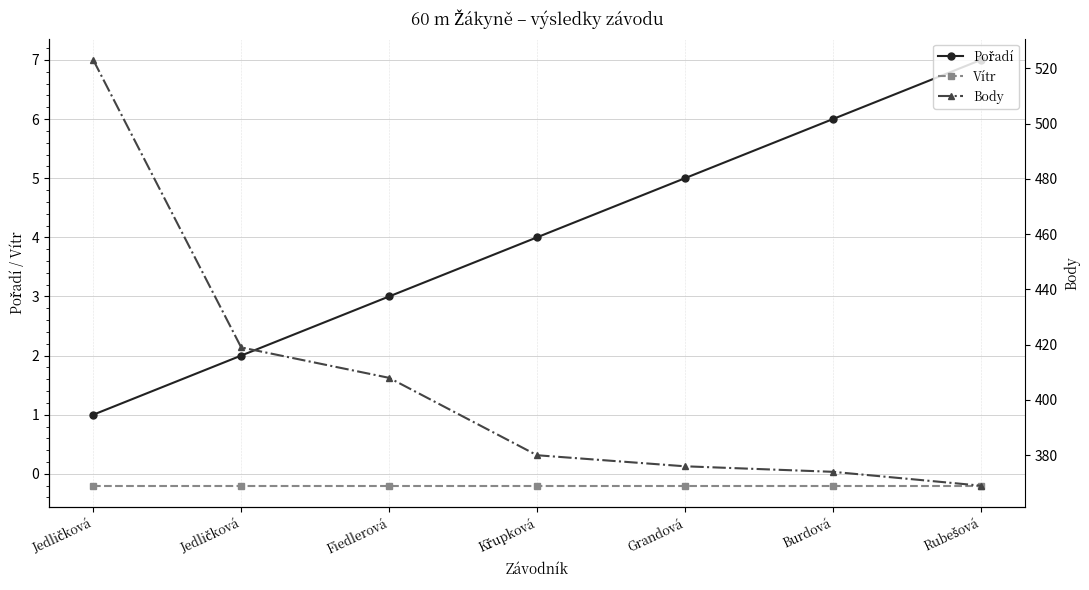

Reading left to right, what are all the values shown in this chart?

Pořadí: 1.0	2.0	3.0	4.0	5.0	6.0	7.0
Vítr: -0.2	-0.2	-0.2	-0.2	-0.2	-0.2	-0.2
Body: 523.0	419.0	408.0	380.0	376.0	374.0	369.0